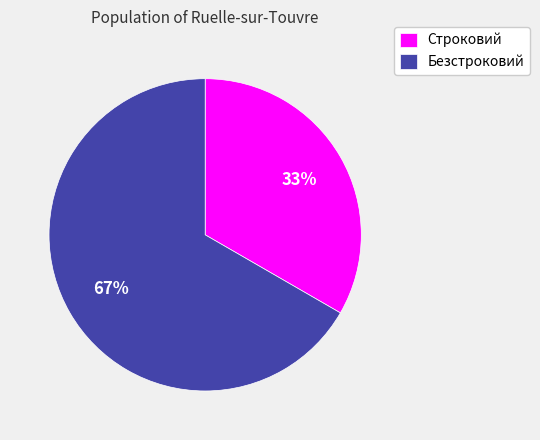

Which category has the biggest portion of the pie?

Безстроковий